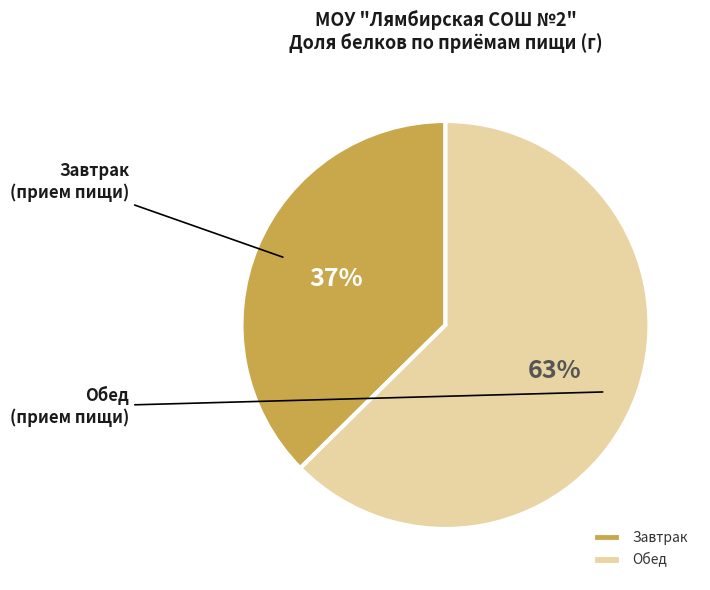

Between Обед and Завтрак, which is larger?

Обед